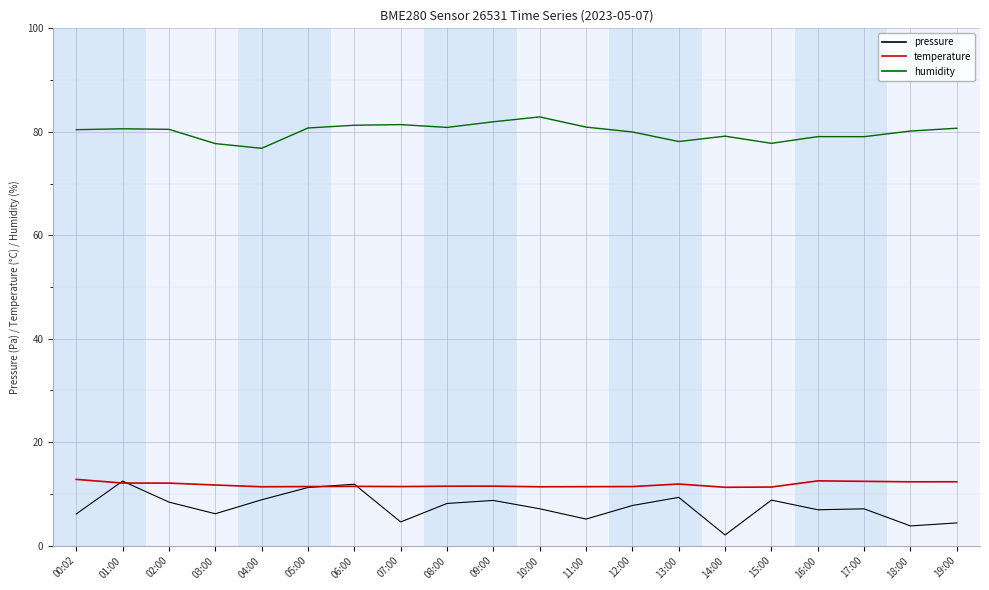

Is the value of temperature at 07:00 greater than the value of humidity at 13:00?

No